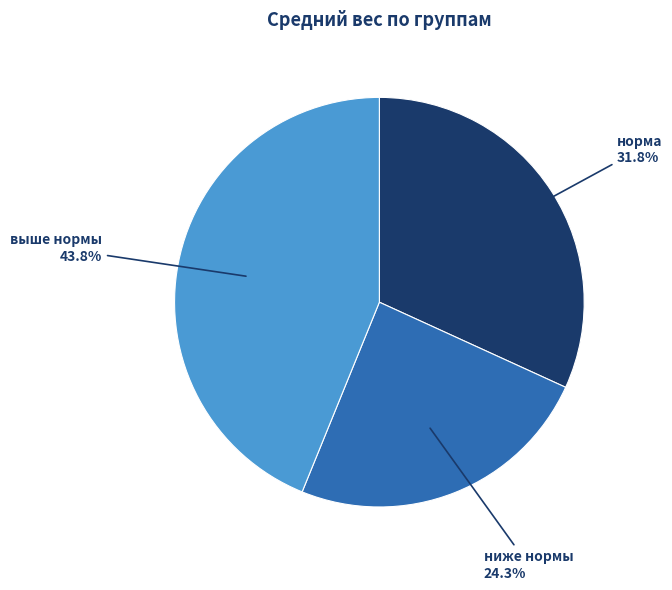

Is there any slice that represents more than half of the pie?

No